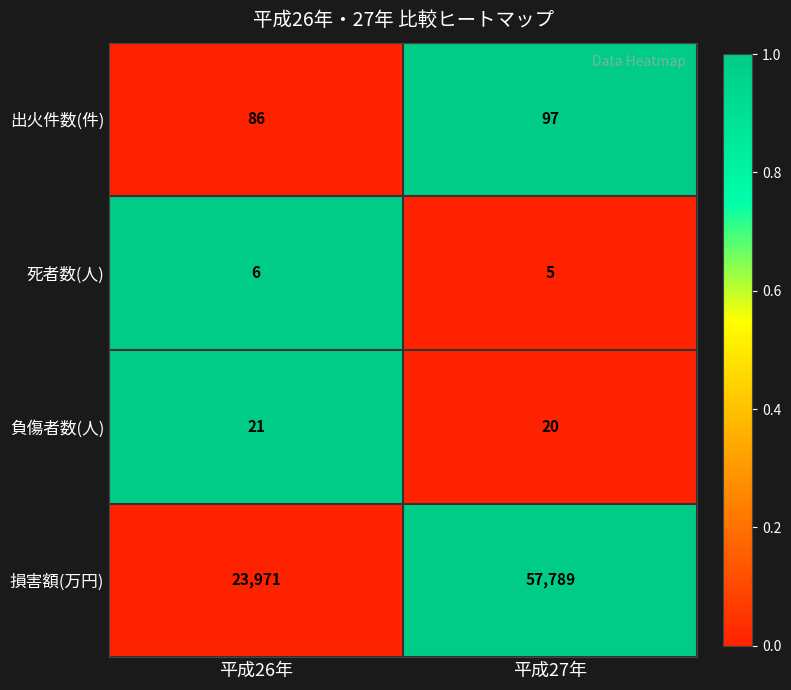

Where is 出火件数(件) nearest to the value 91?

平成26年